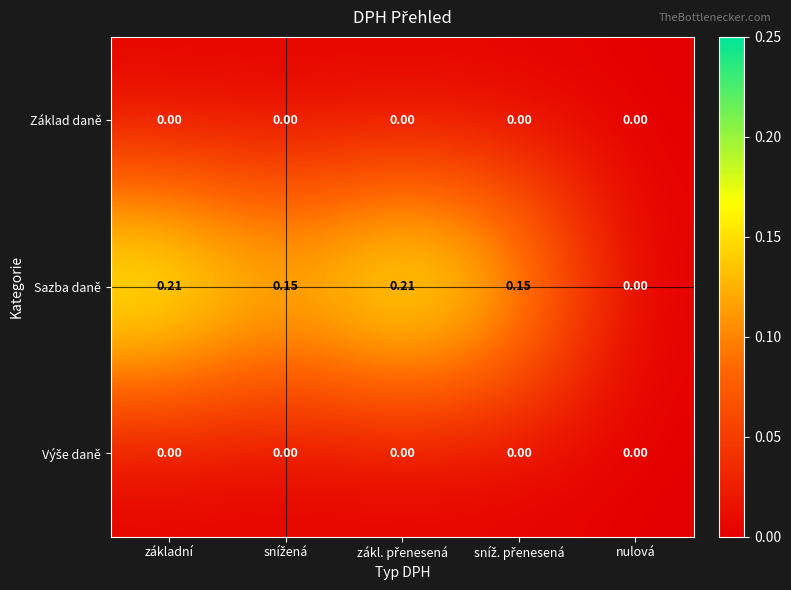

At which label is Sazba daně closest to 0?

nulová